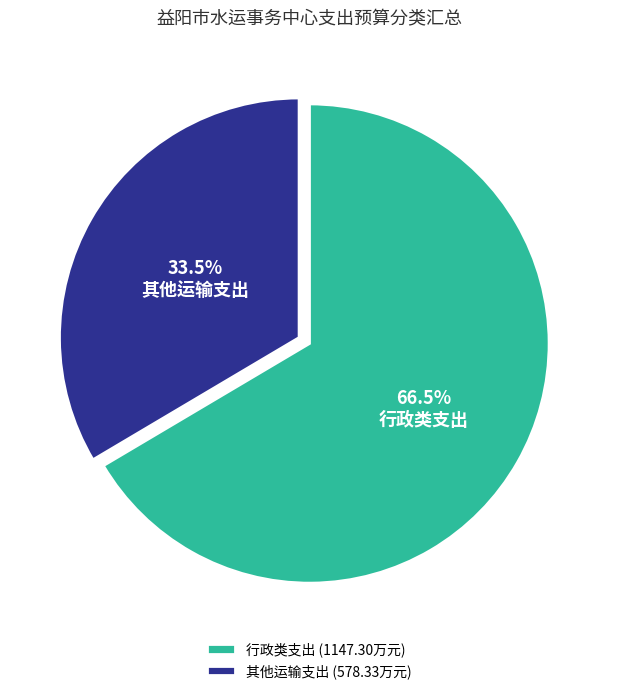

How many segments does this pie chart have?

2